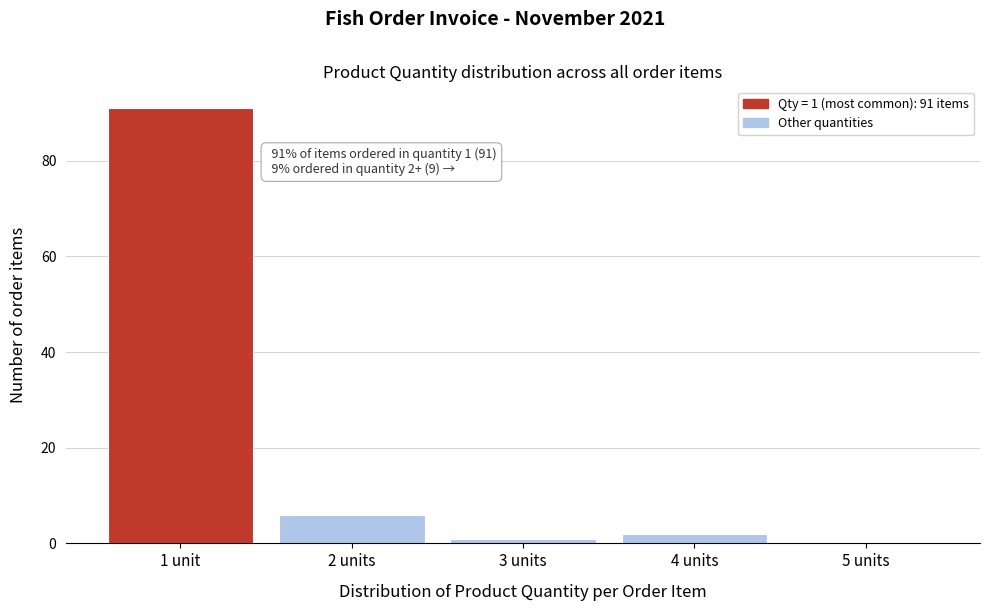

Reading left to right, extract all data points from this chart.

1 unit=91	2 units=6	3 units=1	4 units=2	5 units=0